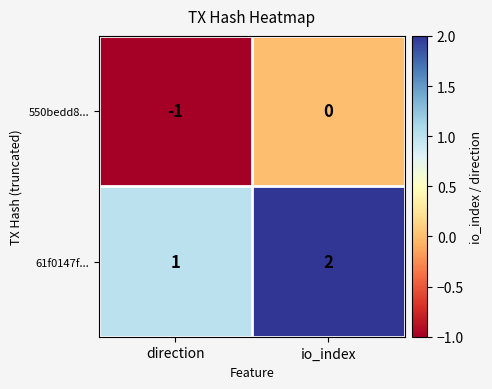

At which label is 61f0147f... closest to 1?

direction